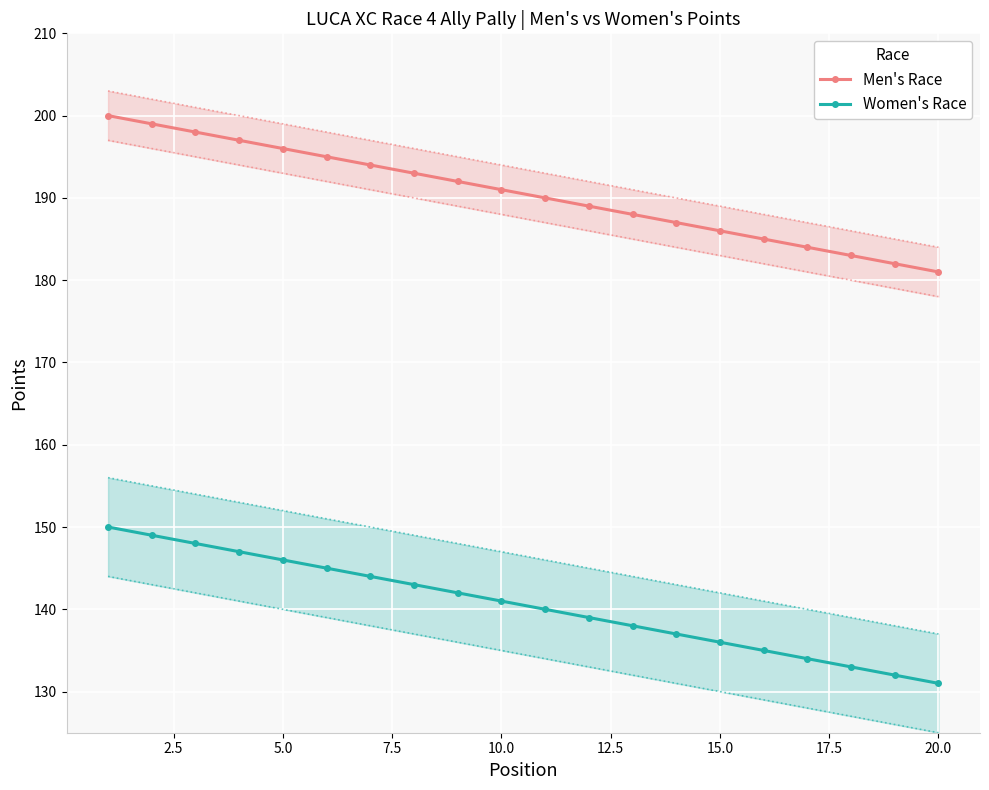

True or false: Women's Race and Men's Race intersect in this chart.

False